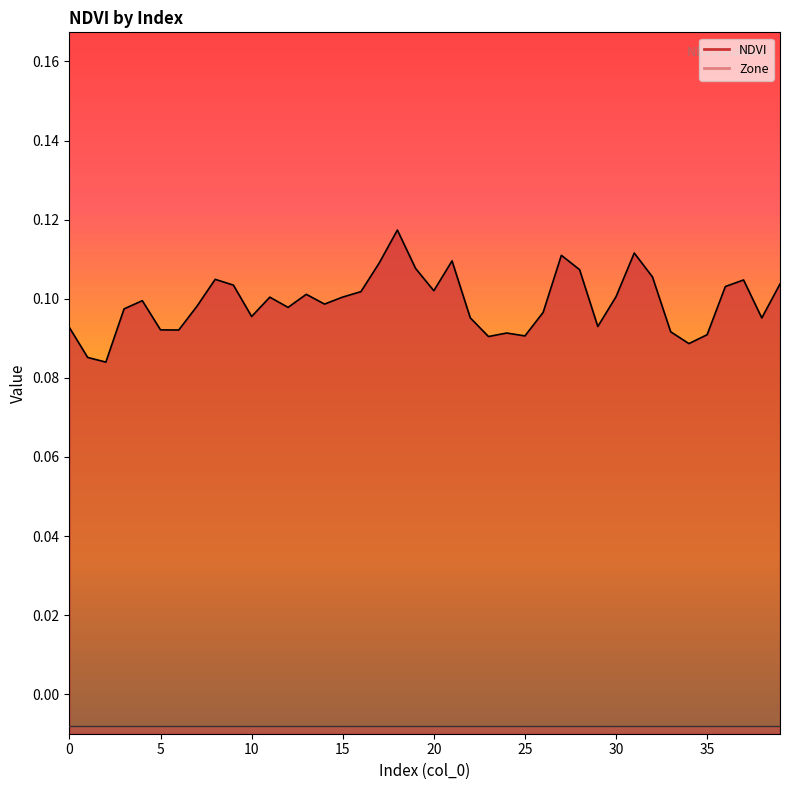

At which category does the data reach its first local valley?

2